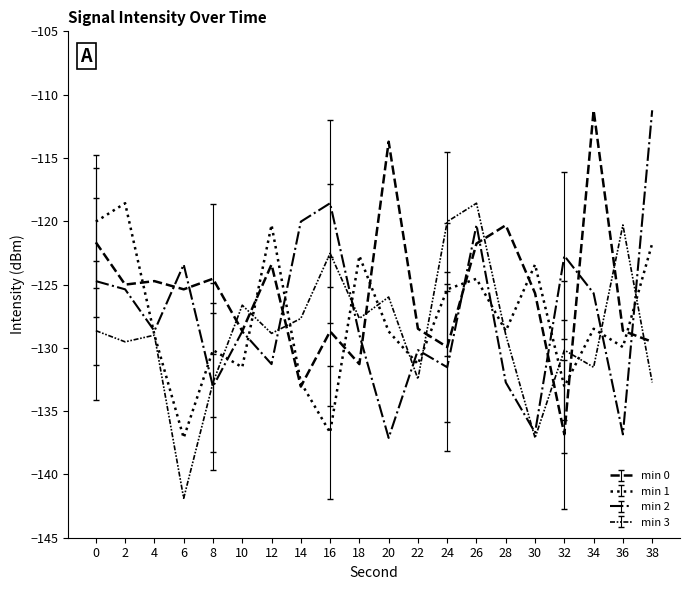

What is the greatest value displayed?

-111.2